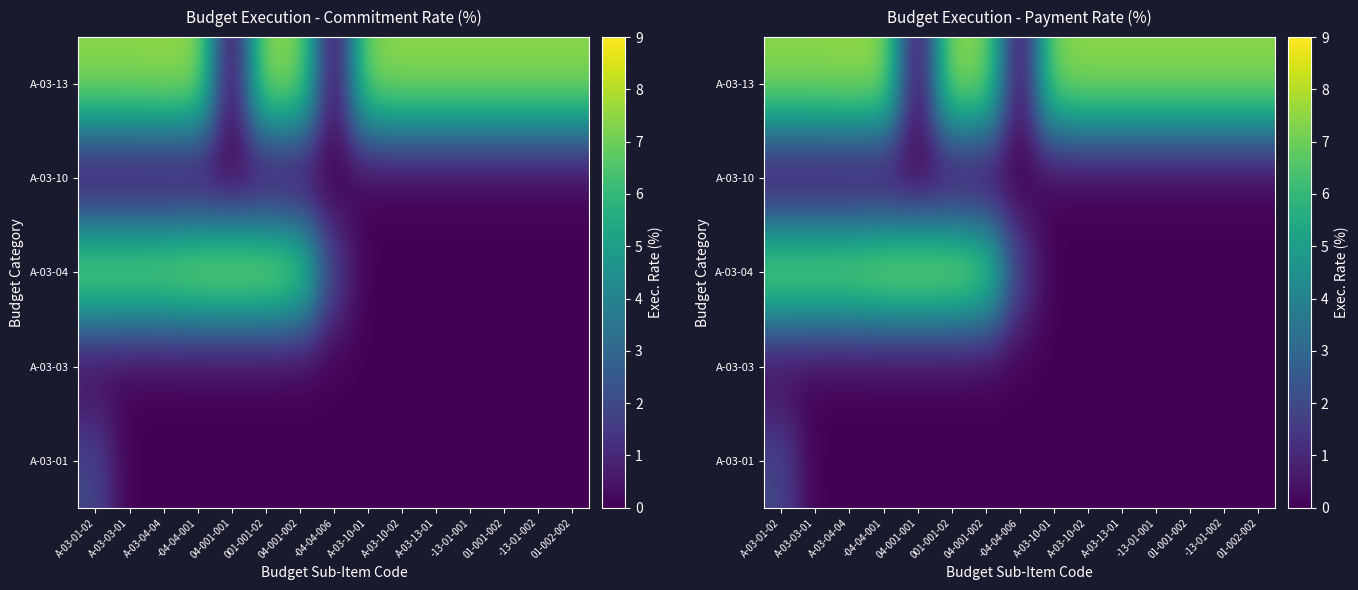

List the series in order of their peak value, lowest first.

A-03-03, A-03-10, A-03-01, A-03-13, A-03-04